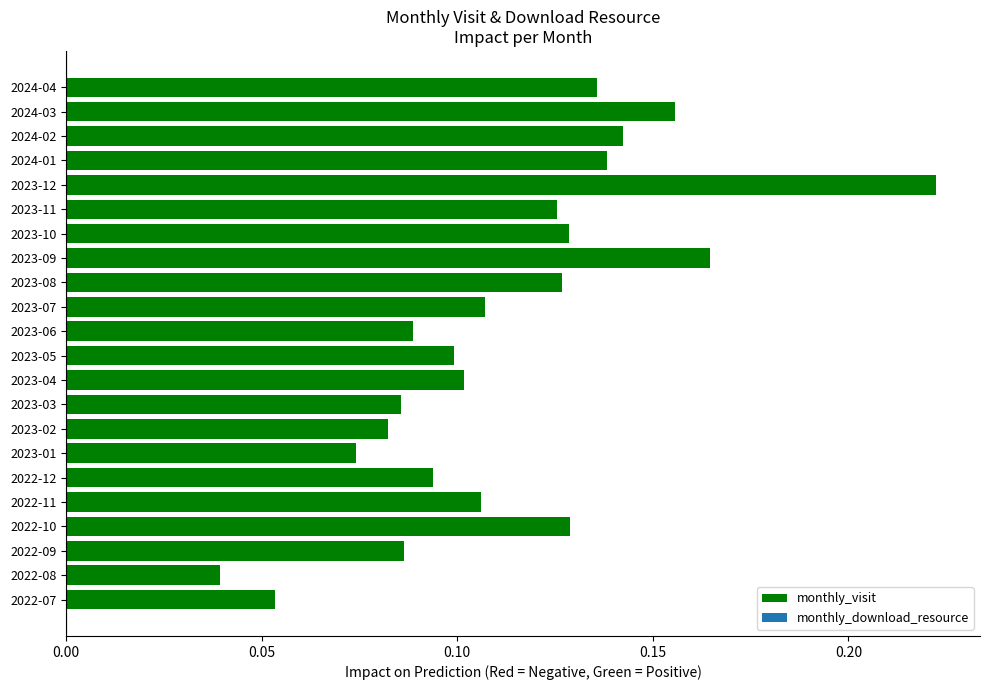

At which category does the chart reach its minimum across all series?

2022-08